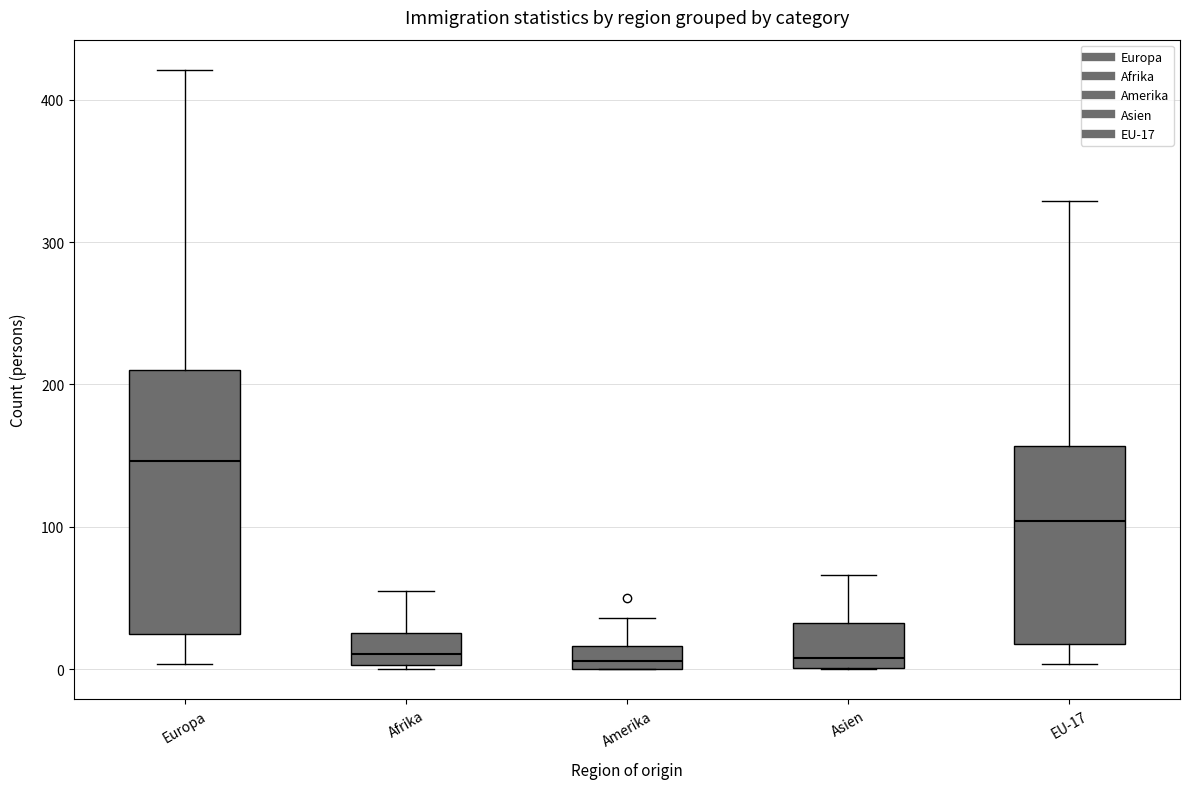

Which box has the highest median line?

Europa